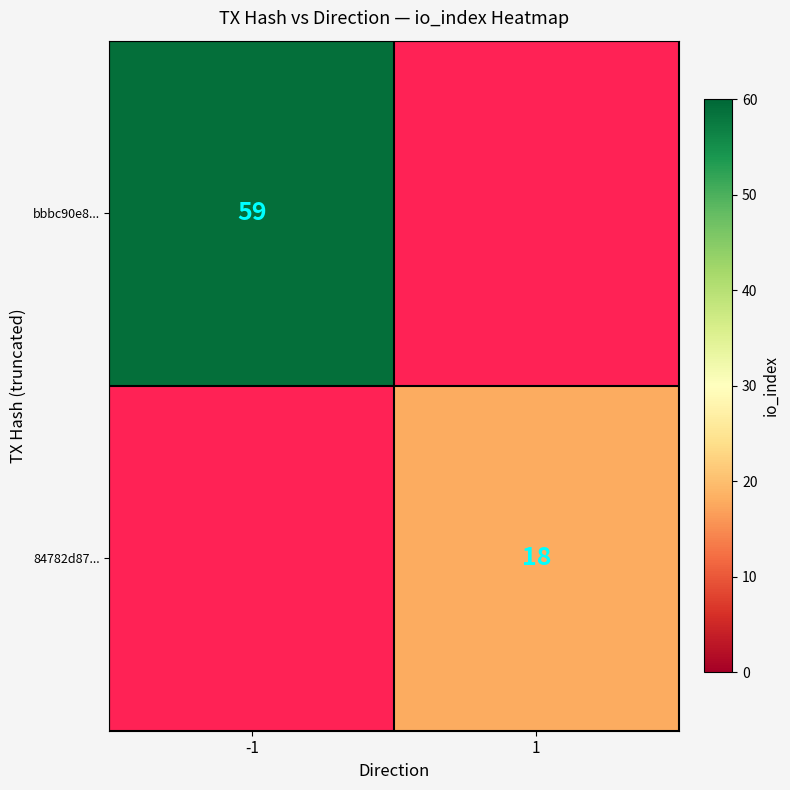

At how many categories does at least one series exceed 18?

1